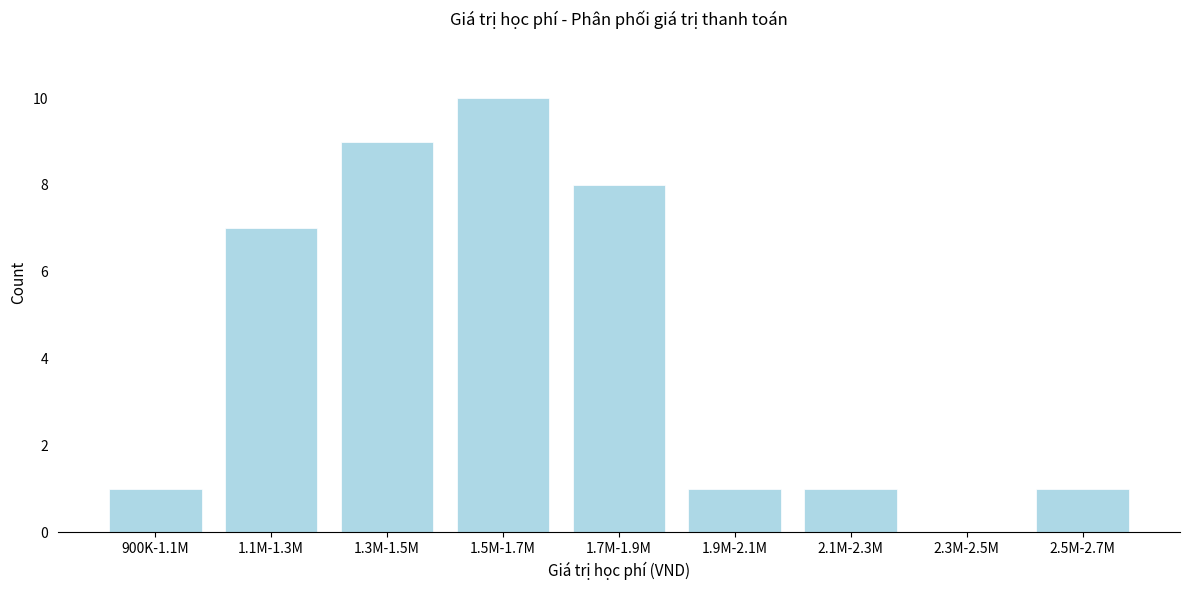

Reading left to right, extract all data points from this chart.

900K-1.1M=1	1.1M-1.3M=7	1.3M-1.5M=9	1.5M-1.7M=10	1.7M-1.9M=8	1.9M-2.1M=1	2.1M-2.3M=1	2.3M-2.5M=0	2.5M-2.7M=1